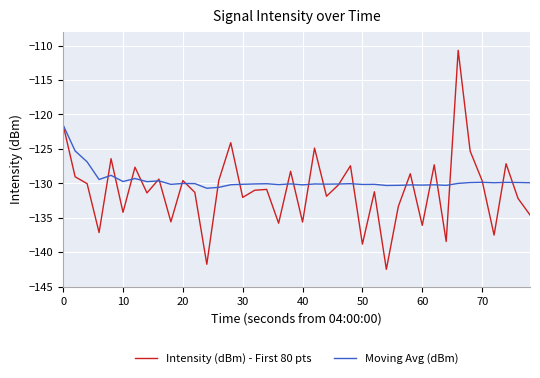

In Moving Avg (dBm), how many points are higher than both neighbors (excluding endpoints)?

13